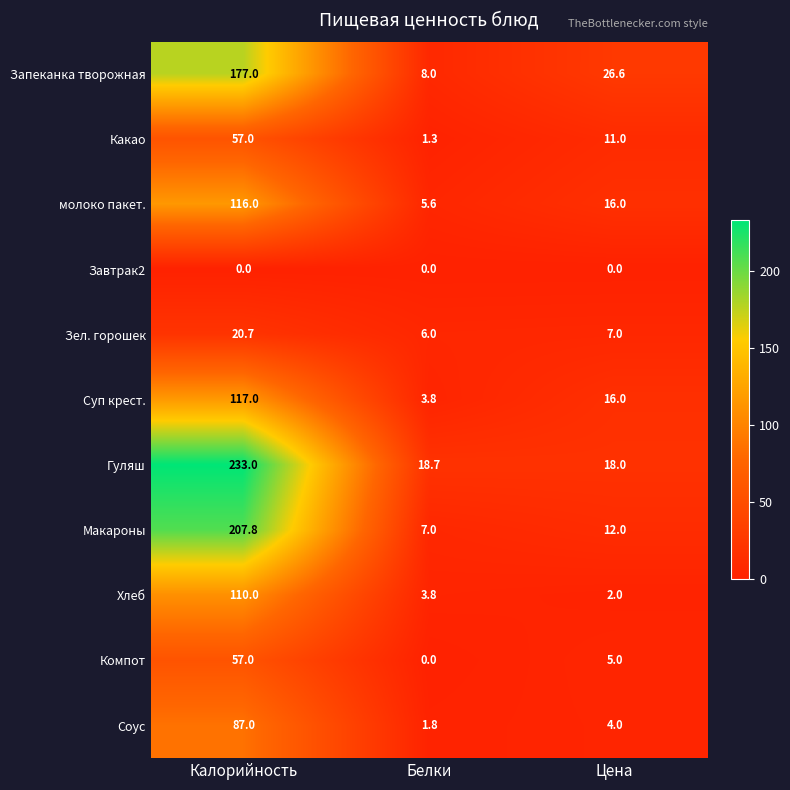

Is it true that Завтрак2 equals 0.0 at Калорийность?

True